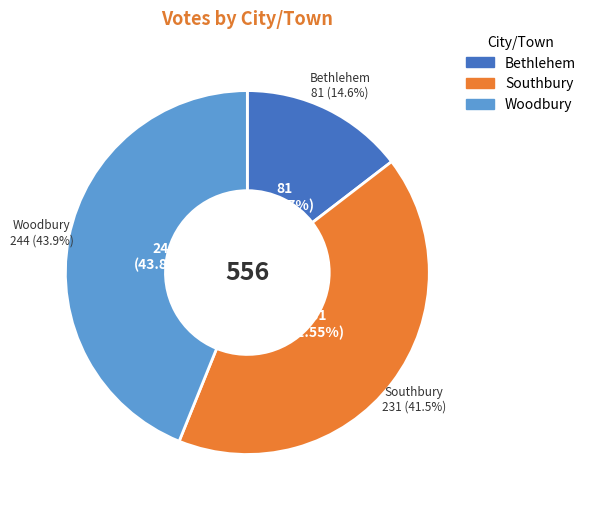

Does Woodbury represent more than half of the total?

No